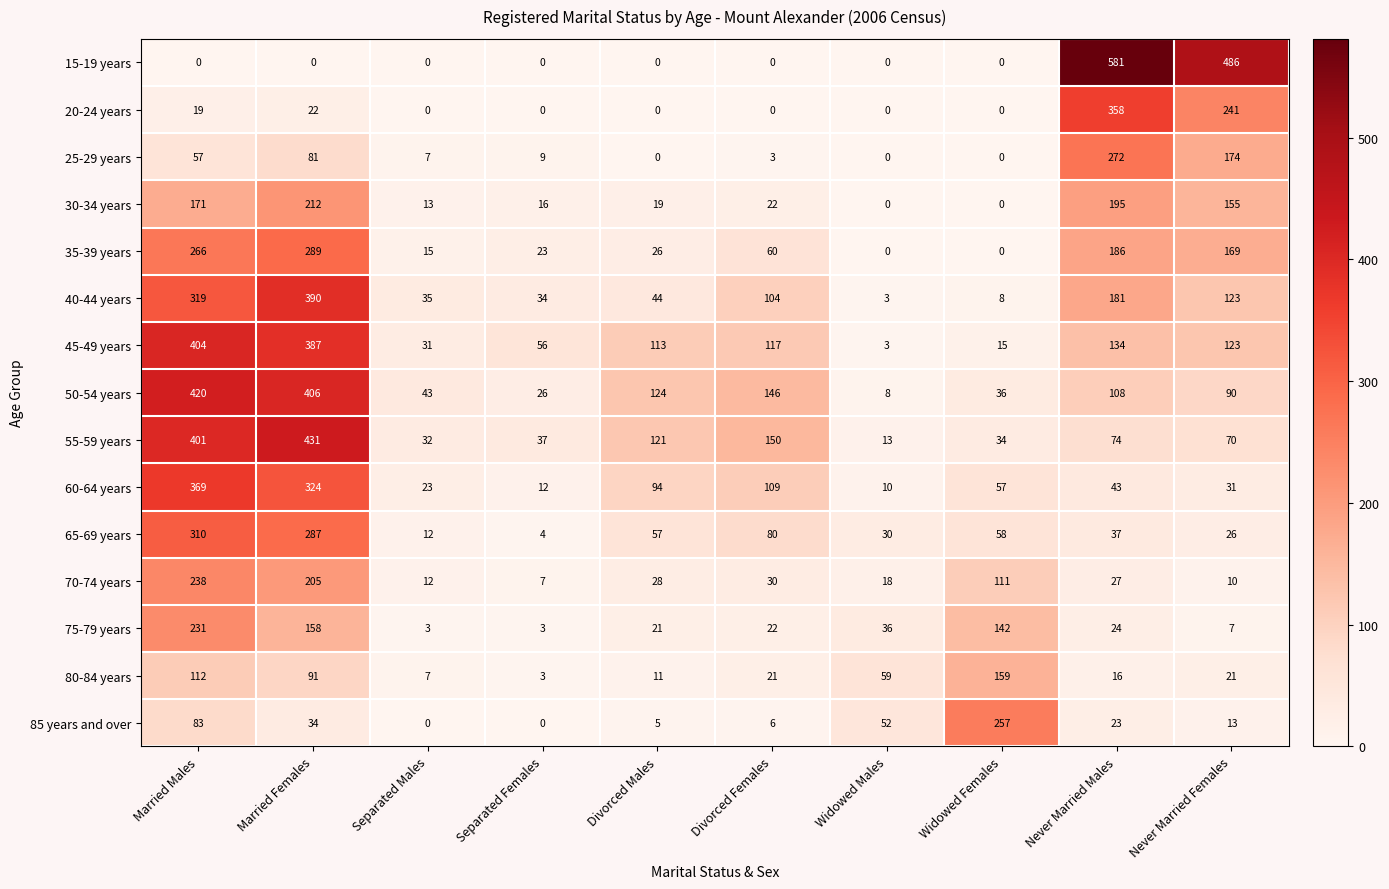

What is the difference between the highest and lowest values at Married Females?

431